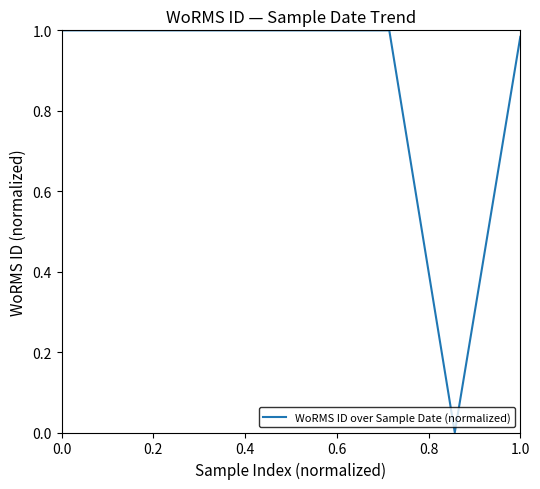

What is the sum of all values?

7.0